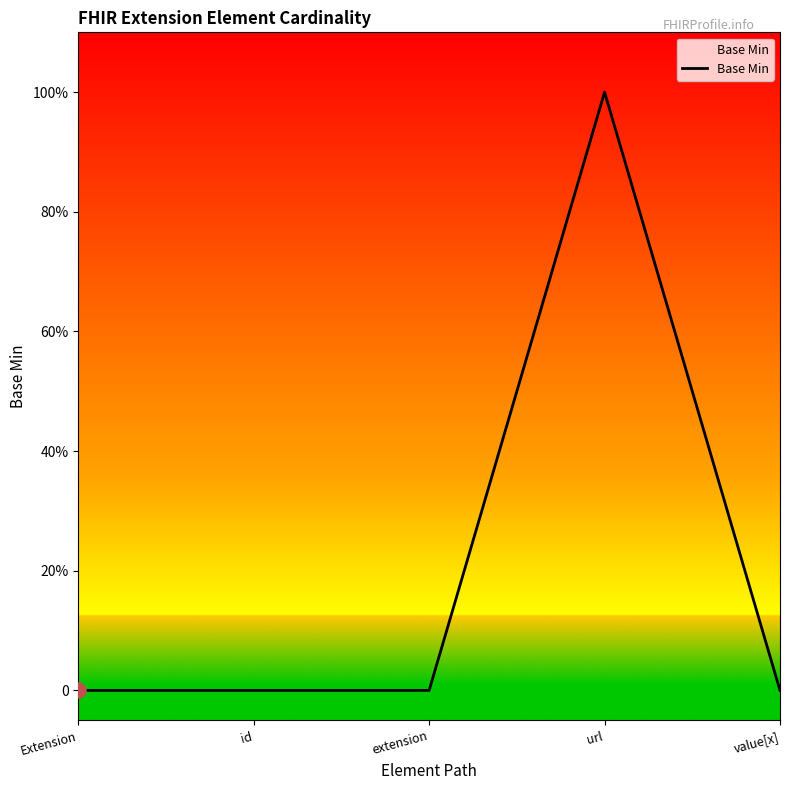

Which has a higher value, Extension or url?

url